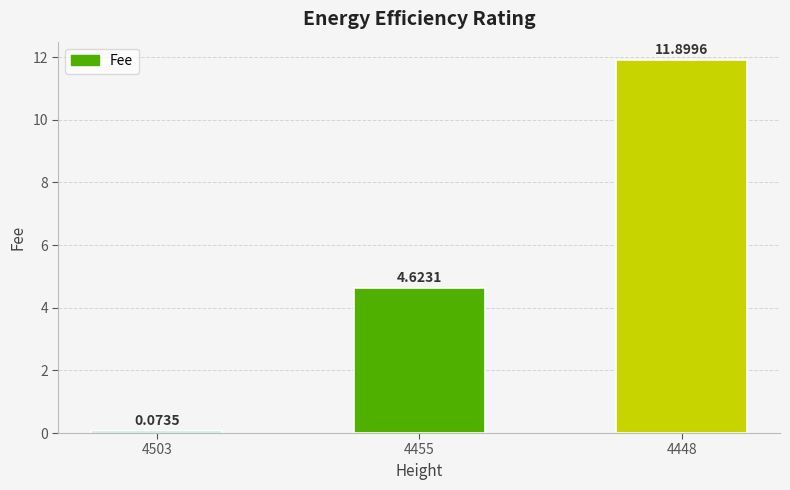

Rank the categories by value from highest to lowest.

4448, 4455, 4503